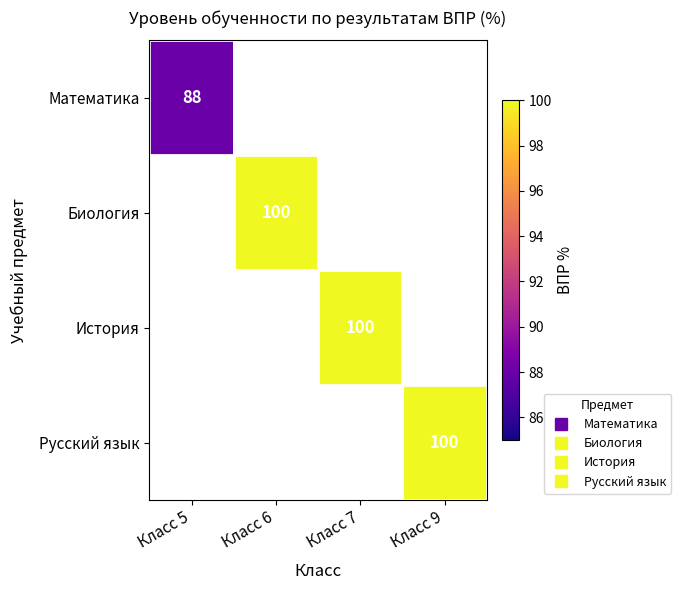

Which category has the highest value across all series?

Класс 6